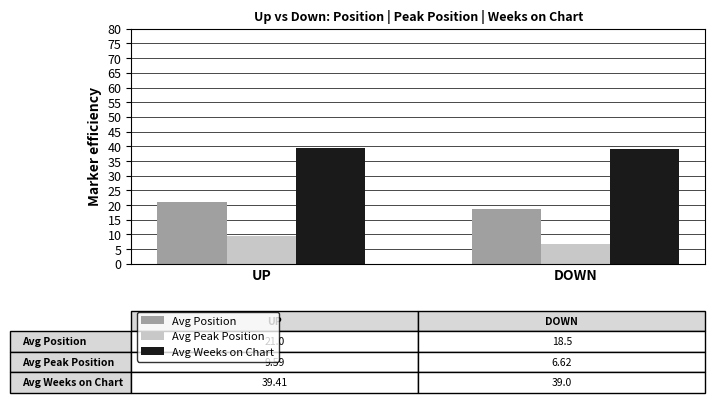

Reading left to right, extract all data points from this chart.

Avg Position: UP=21.0	DOWN=18.5
Avg Peak Position: UP=9.6	DOWN=6.6
Avg Weeks on Chart: UP=39.4	DOWN=39.0